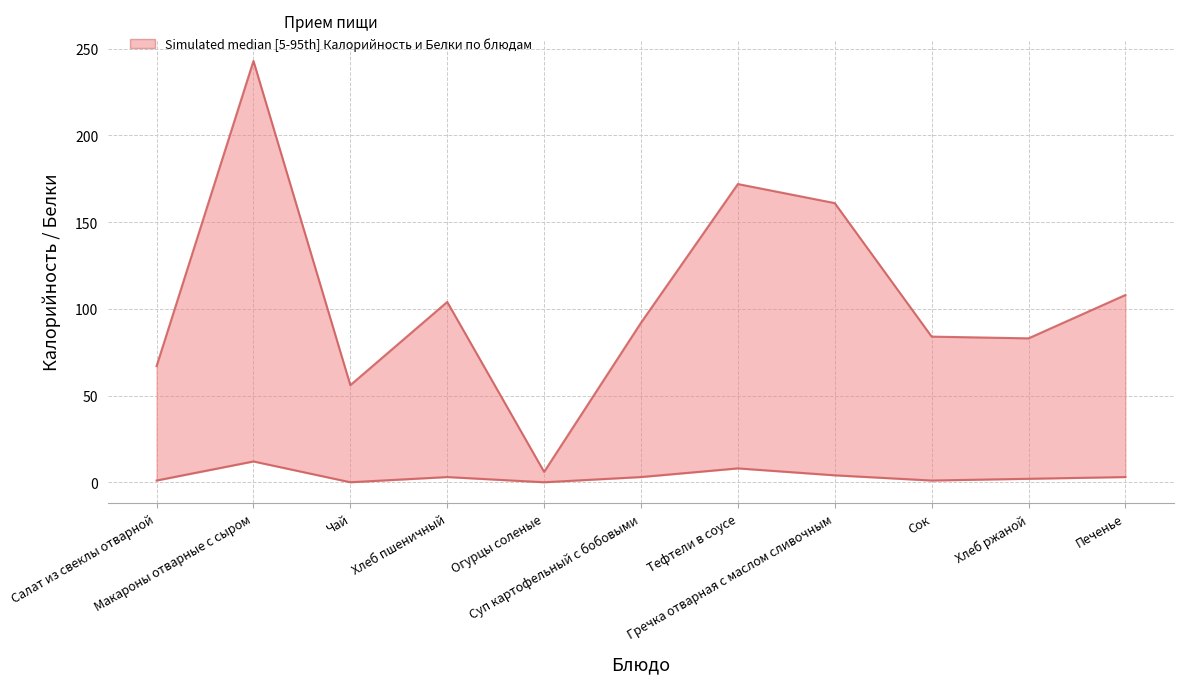

List the labels in order of Белки value, smallest first.

Чай, Огурцы соленые, Салат из свеклы отварной, Сок, Хлеб ржаной, Хлеб пшеничный, Суп картофельный с бобовыми, Печенье, Гречка отварная с маслом сливочным, Тефтели в соусе, Макароны отварные с сыром